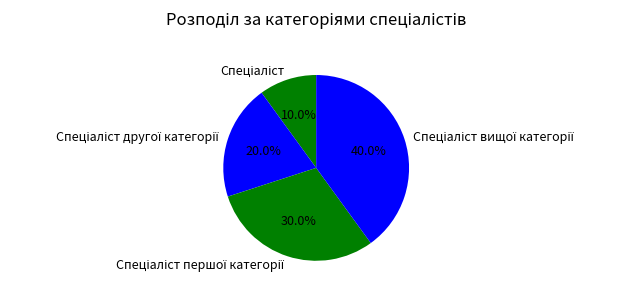

To the nearest percent, what is the difference between the largest and smallest slice percentages?

30%